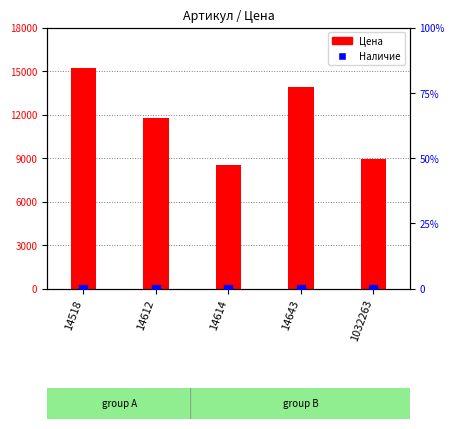

Which series has the widest spread of Y values?

Цена